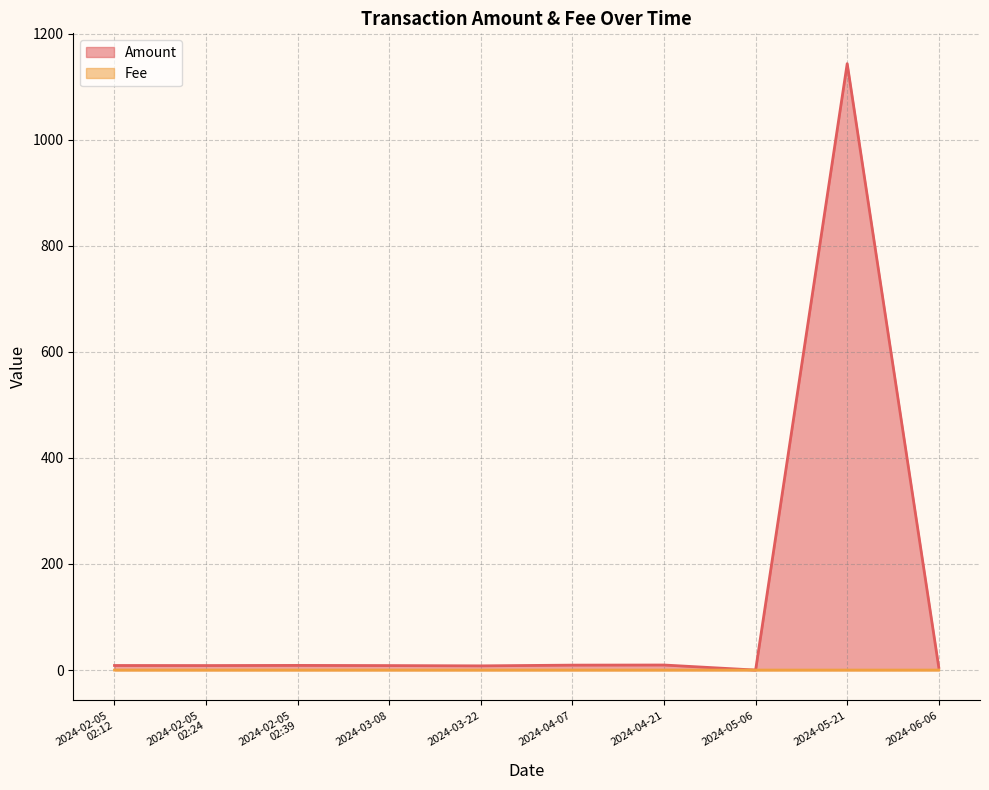

Where is Amount nearest to the value 571?

2024-04-21